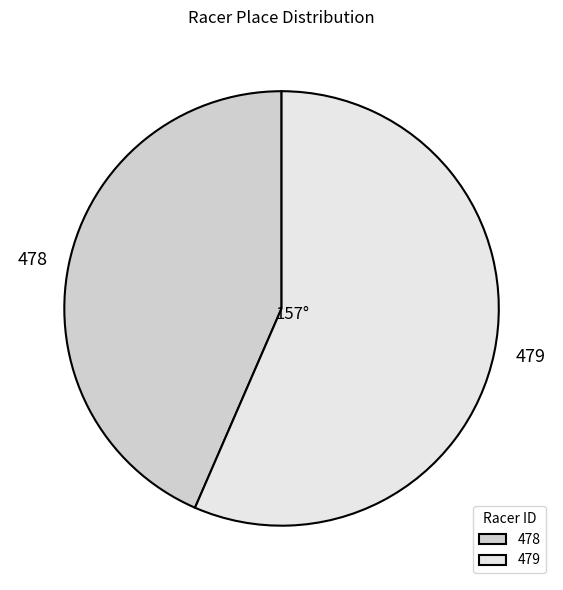

Rank the categories by value from lowest to highest.

478, 479